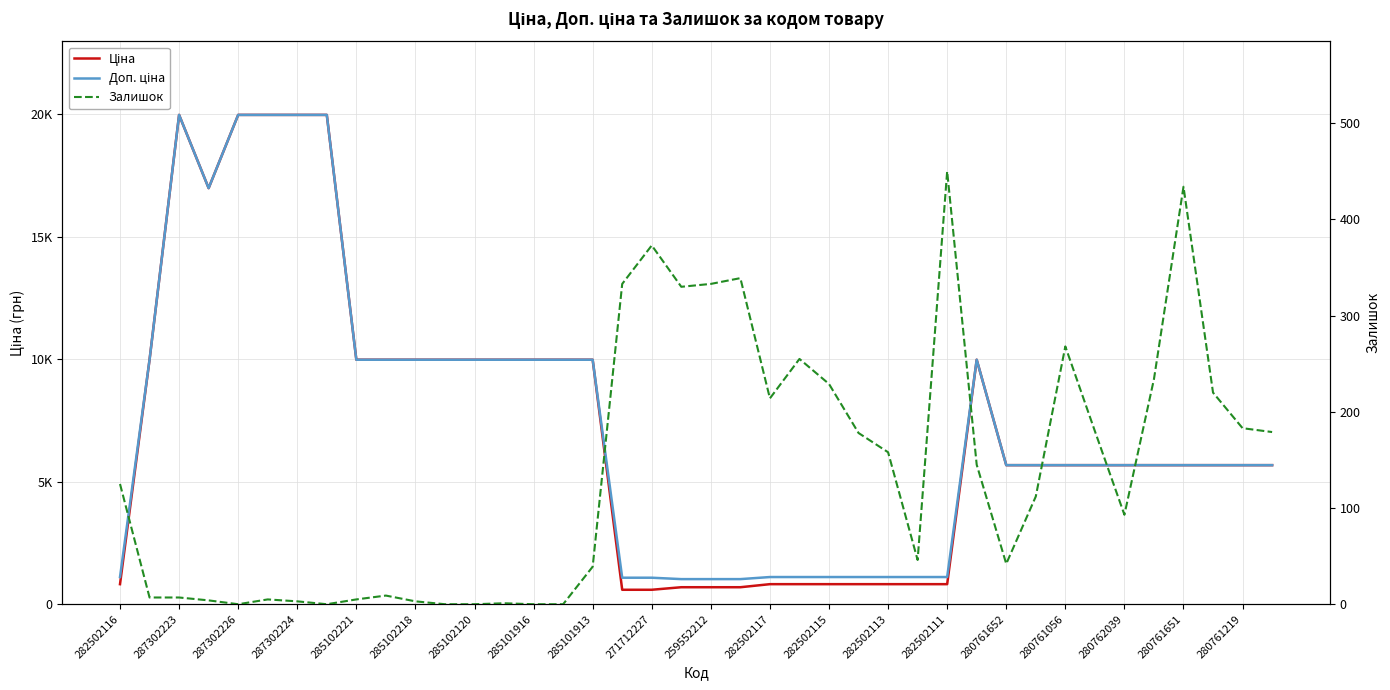

True or false: Доп. ціна and Залишок intersect in this chart.

False